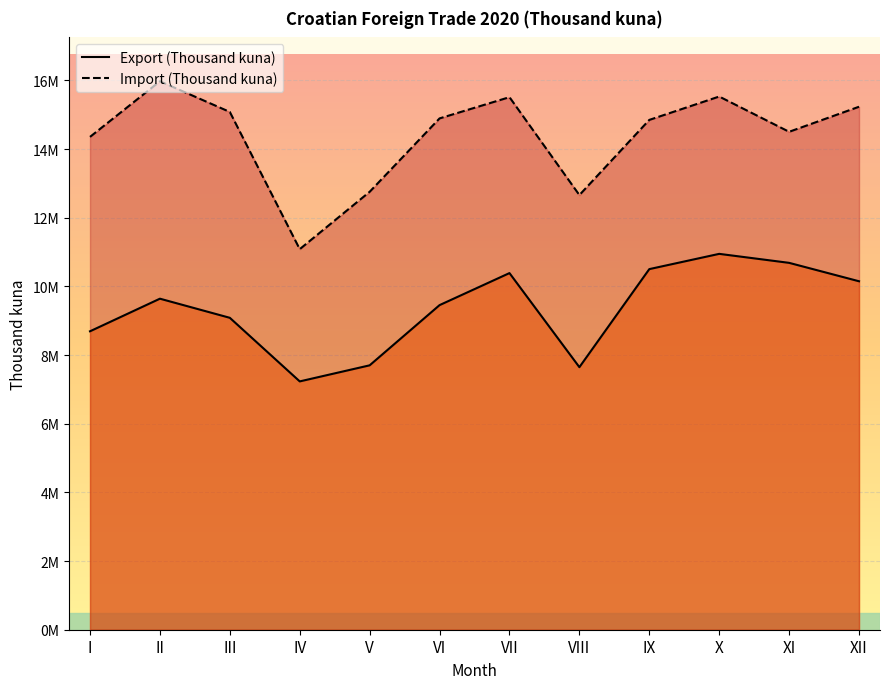

Reading right to left, list all the values displayed in this chart.

Export (Thousand kuna): XII=10149643	XI=10685945	X=10947896	IX=10503359	VIII=7647409	VII=10387736	VI=9454773	V=7701046	IV=7233018	III=9085255	II=9642100	I=8692574
Import (Thousand kuna): XII=15233085	XI=14503154	X=15530560	IX=14849477	VIII=12660857	VII=15511965	VI=14893298	V=12755514	IV=11084784	III=15081224	II=15974613	I=14354732